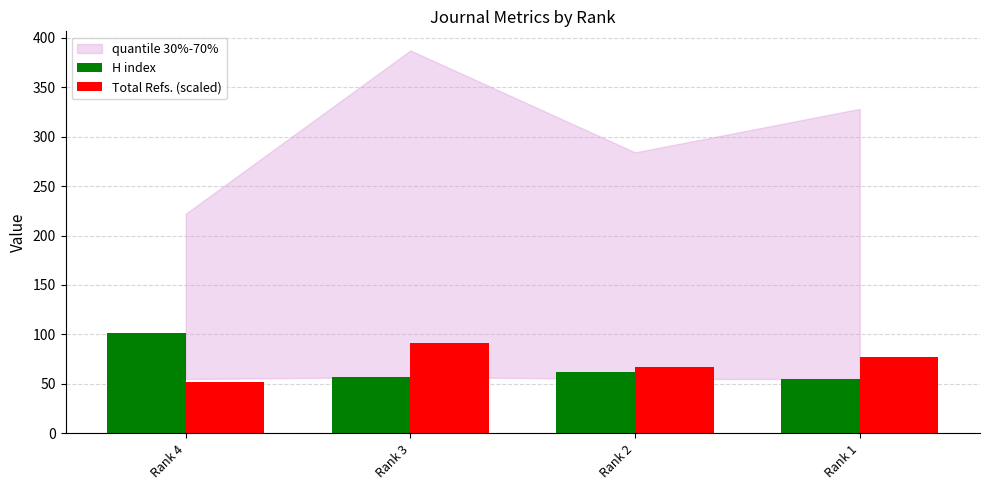

What is the difference between the Total Refs. (scaled) values at Rank 2 and Rank 1?

10.3